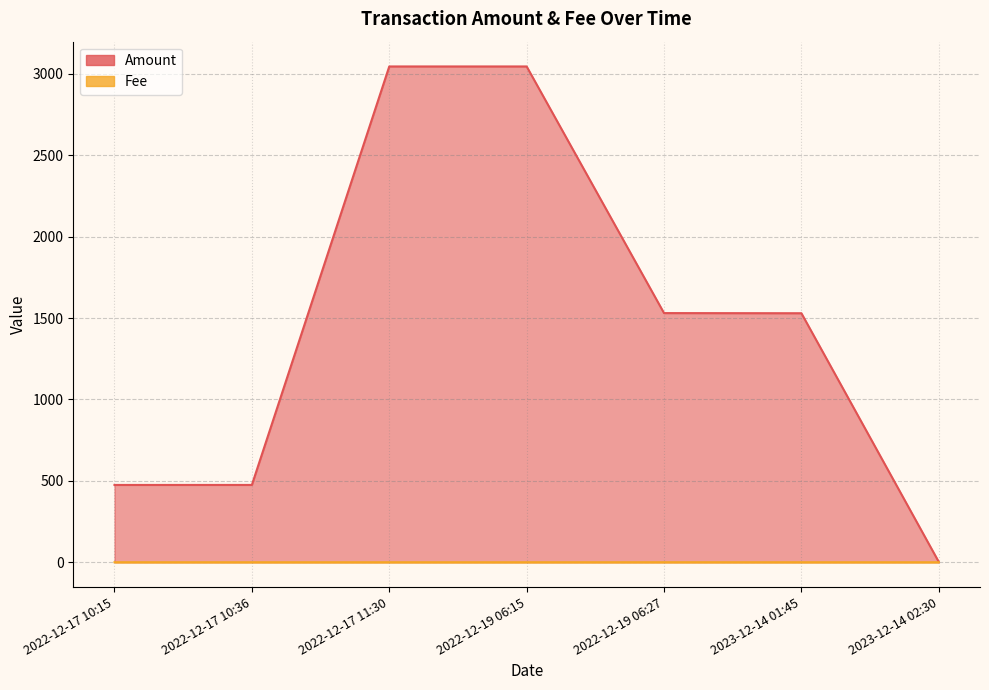

How many lines are shown in the chart?

2